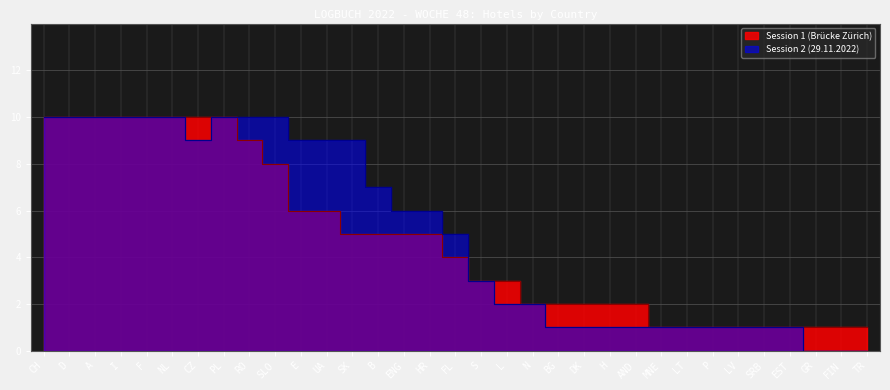

How many distinct data groups are displayed?

2